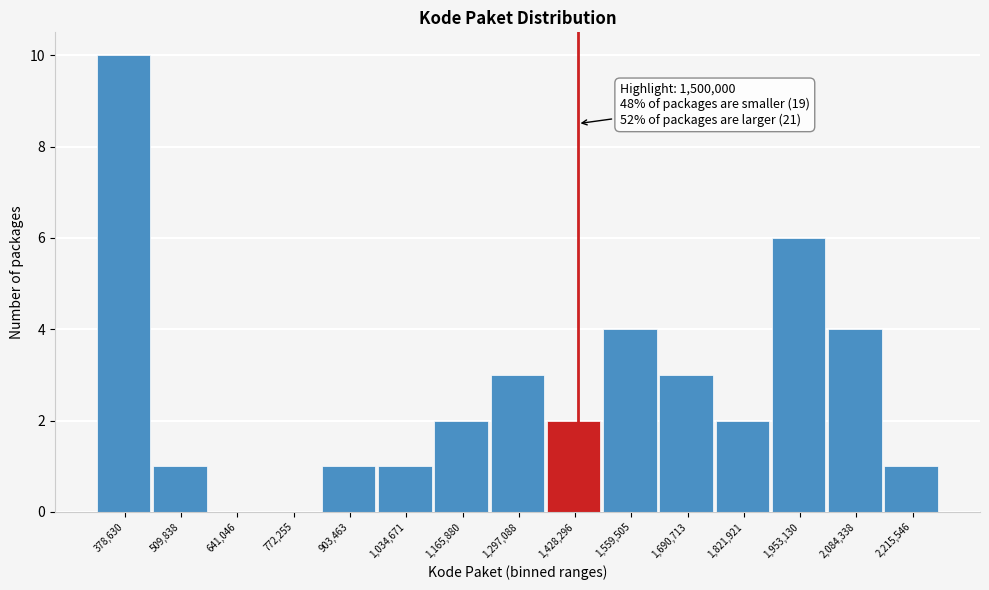

Reading right to left, list all the values displayed in this chart.

2,215,546=1	2,084,338=4	1,953,130=6	1,821,921=2	1,690,713=3	1,559,505=4	1,428,296=2	1,297,088=3	1,165,880=2	1,034,671=1	903,463=1	772,255=0	641,046=0	509,838=1	378,630=10